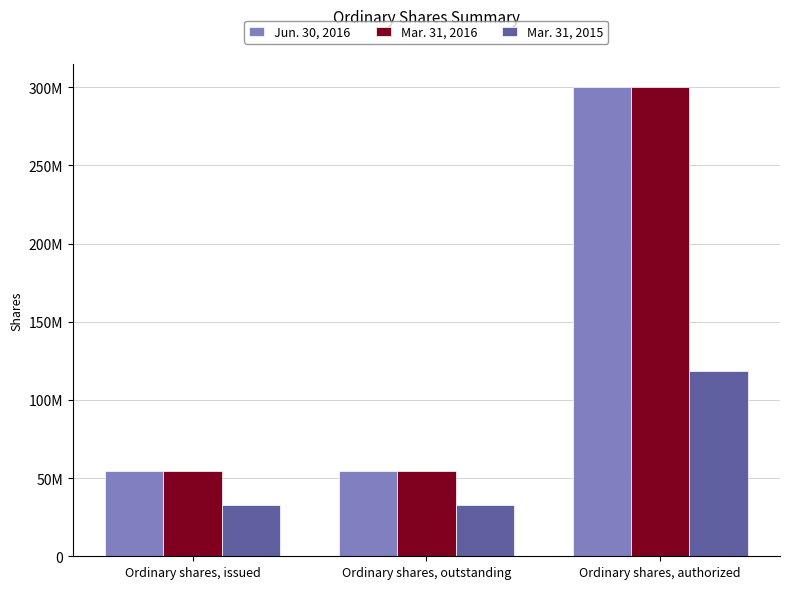

Which category has the highest value across all series?

Ordinary shares, authorized